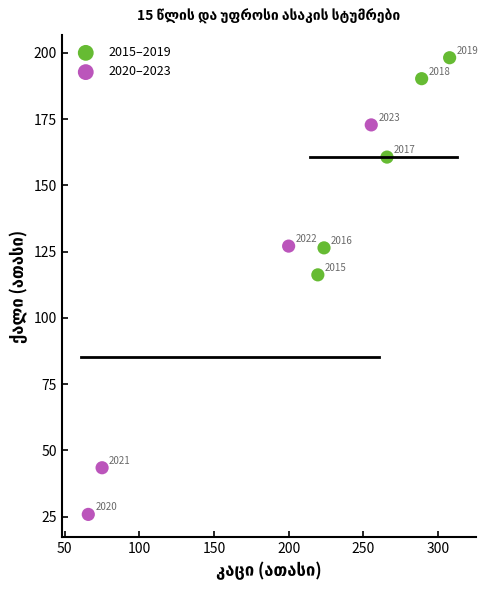

Which series has the widest spread of Y values?

2020–2023